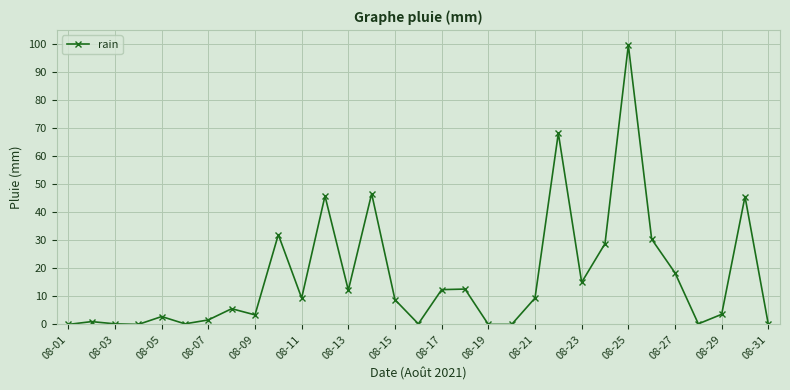

How many lines are shown in the chart?

1